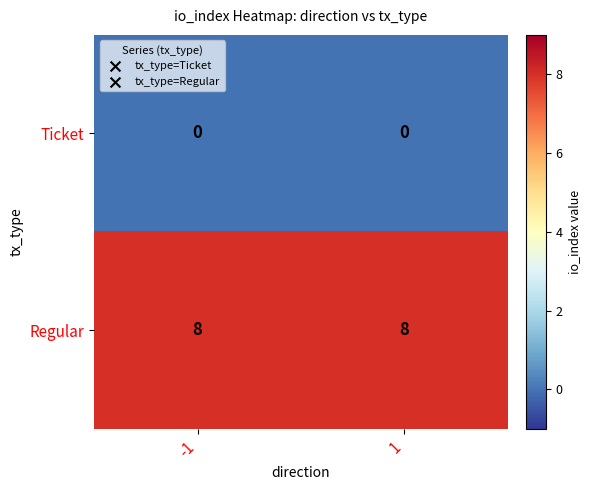

Count the number of data series in this chart.

2